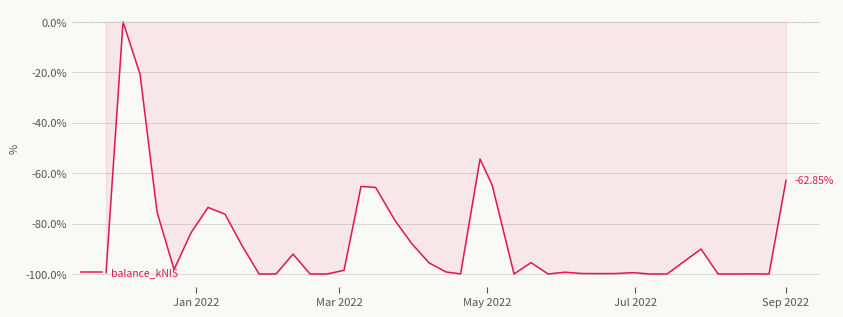

What is the difference between the maximum and minimum values?

100.0